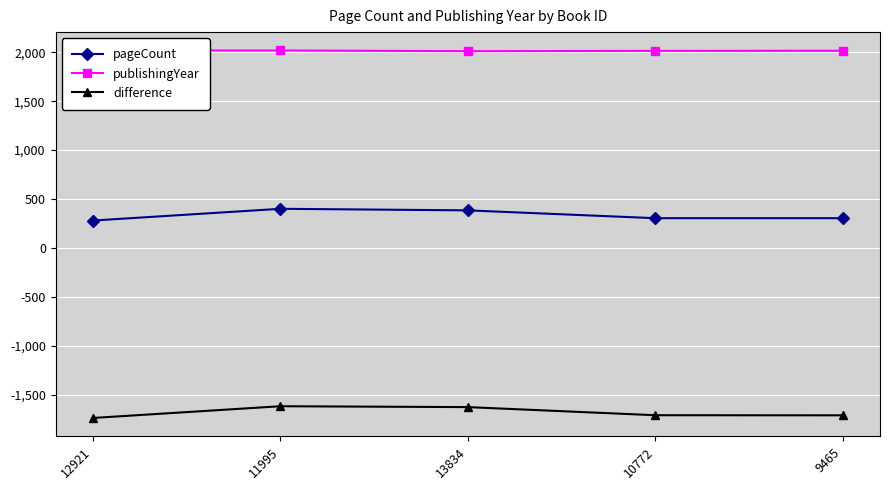

The value of pageCount at 11995 is 82. True or false?

False